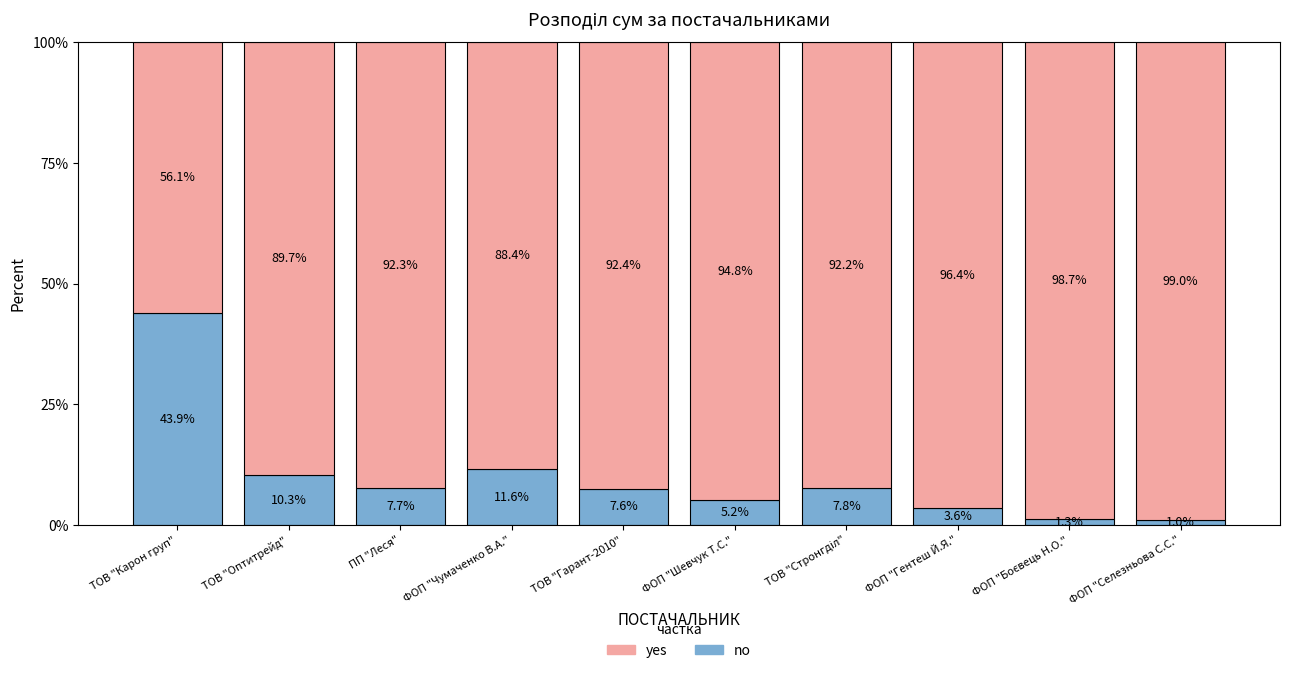

Reading left to right, list the values for the no series.

43.9	10.3	7.7	11.6	7.6	5.2	7.8	3.6	1.3	1.0